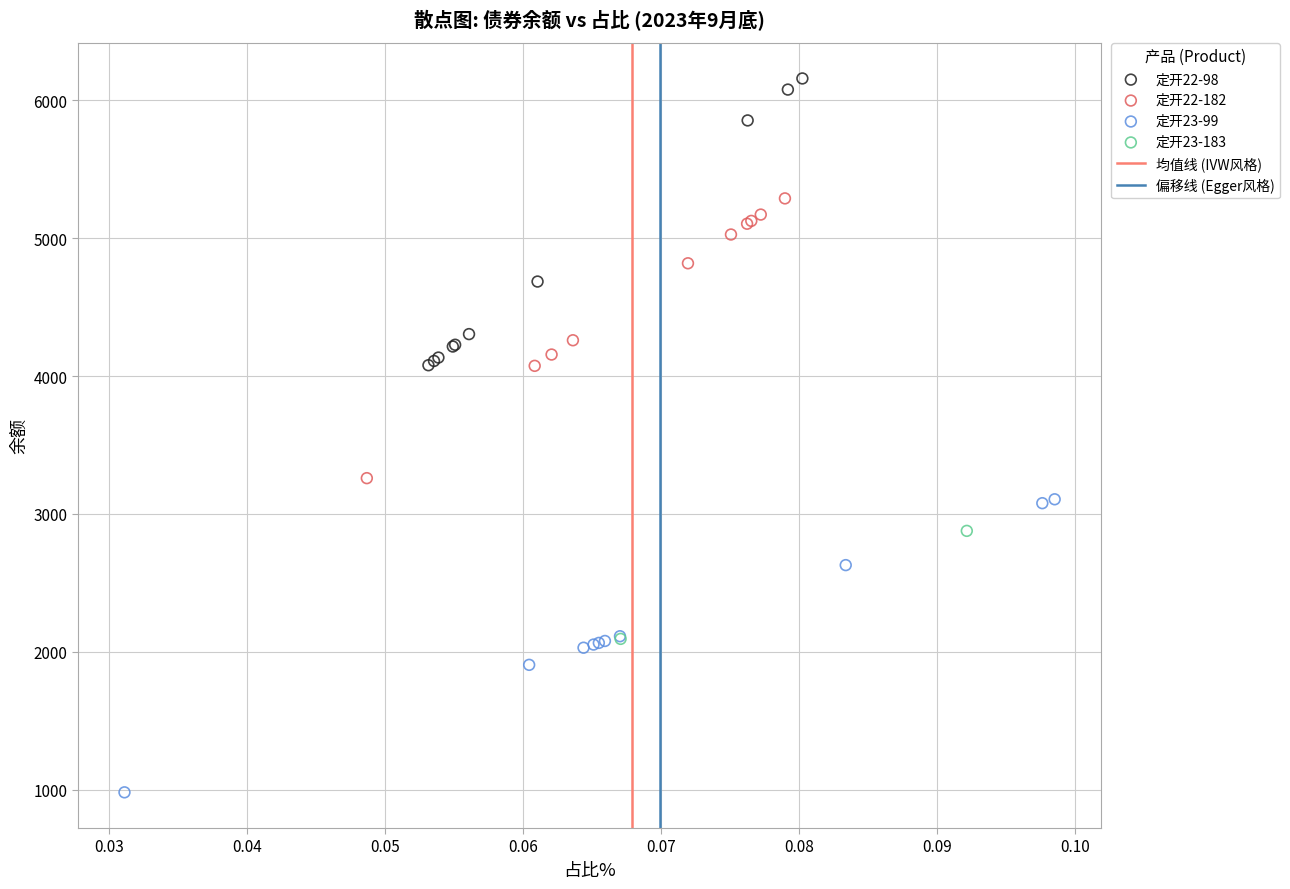

Which series contains the highest Y value?

定开22-98